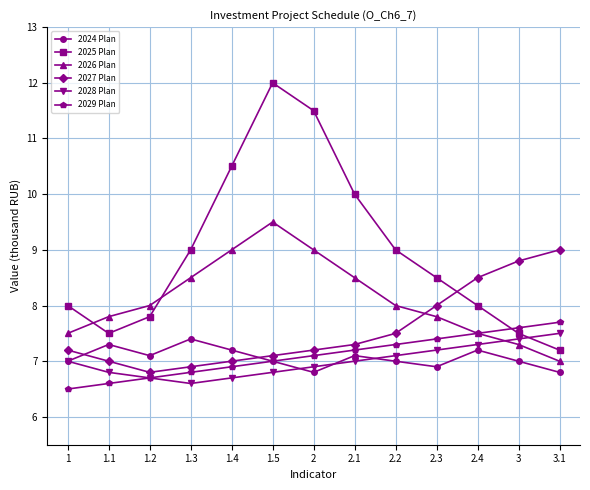

What are all the series names shown in the legend?

2024 Plan, 2025 Plan, 2026 Plan, 2027 Plan, 2028 Plan, 2029 Plan